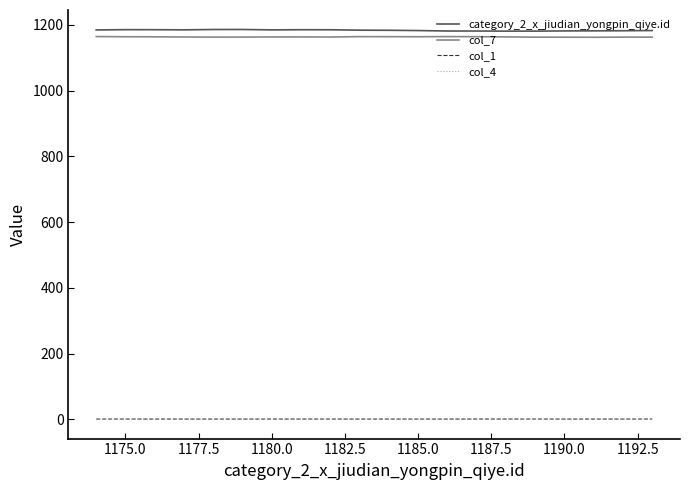

What is the difference between the second highest and minimum values in the category_2_x_jiudian_yongpin_qiye.id series?

5.0